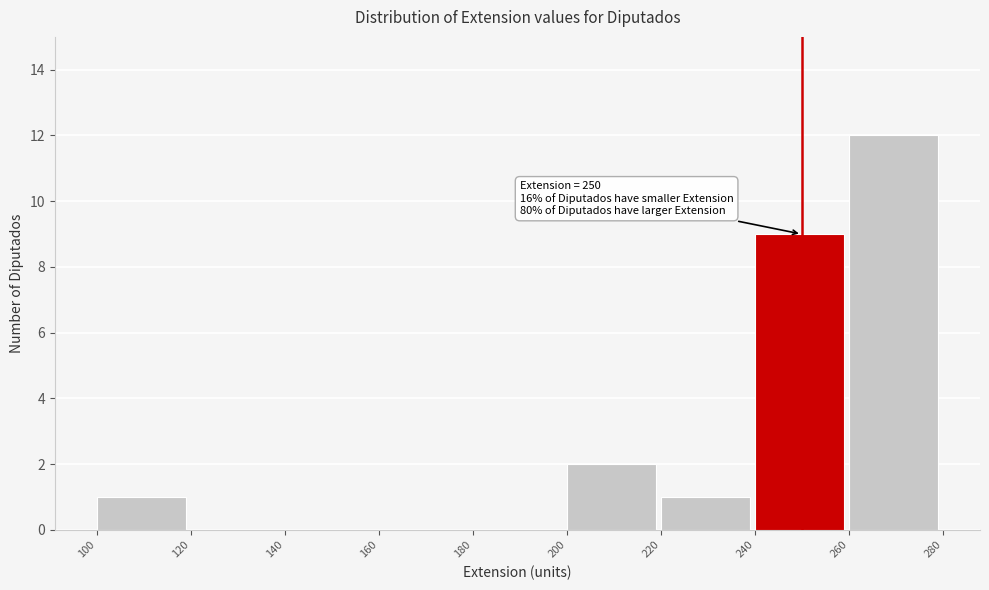

Over which range of the x-axis is the bar tallest?

260 to 280